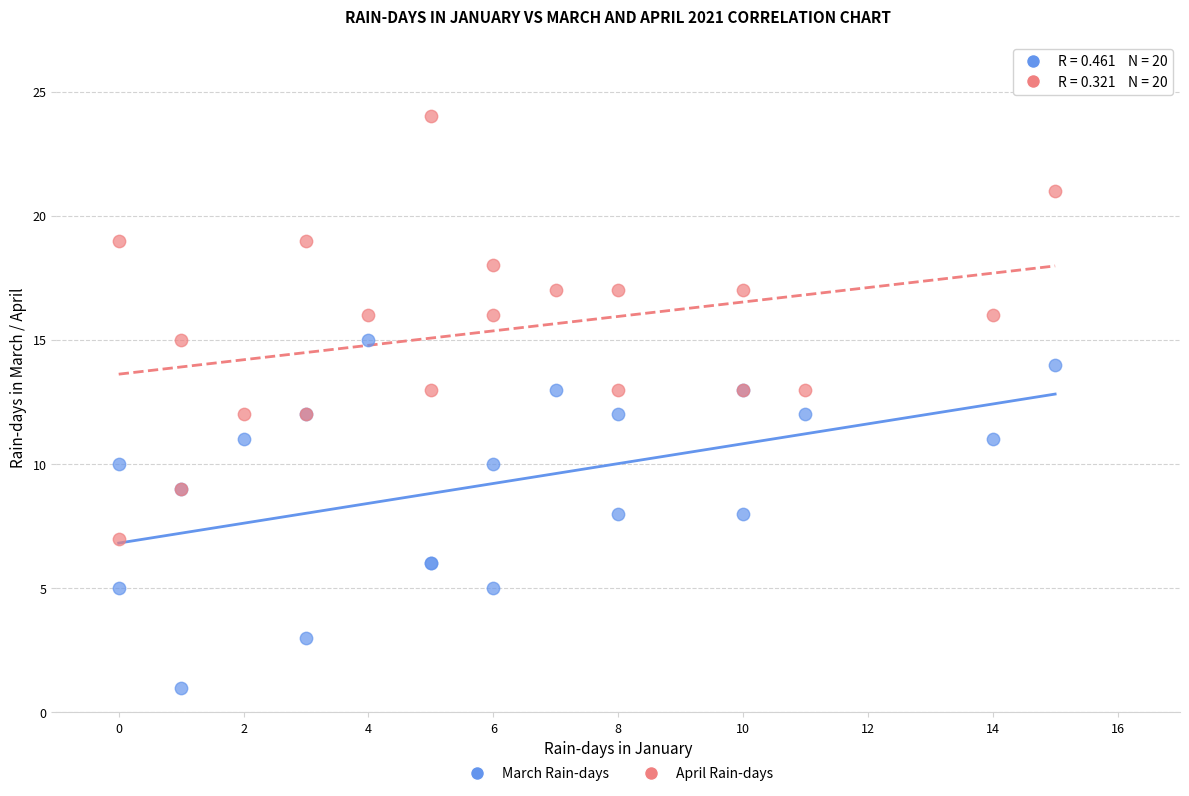

Which series reaches the maximum Y coordinate?

April Rain-days